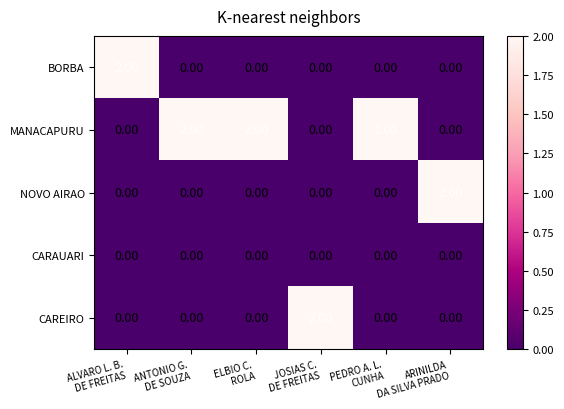

Which series has the largest total across all categories?

MANACAPURU